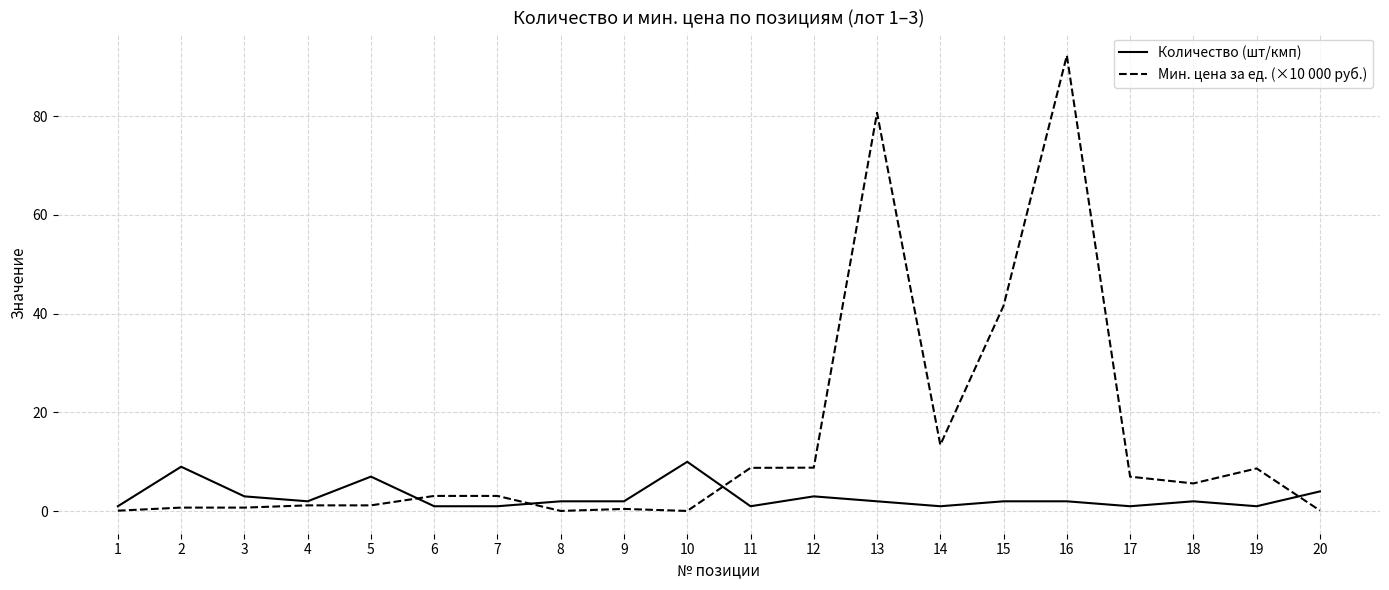

What is the greatest value displayed?

92.3